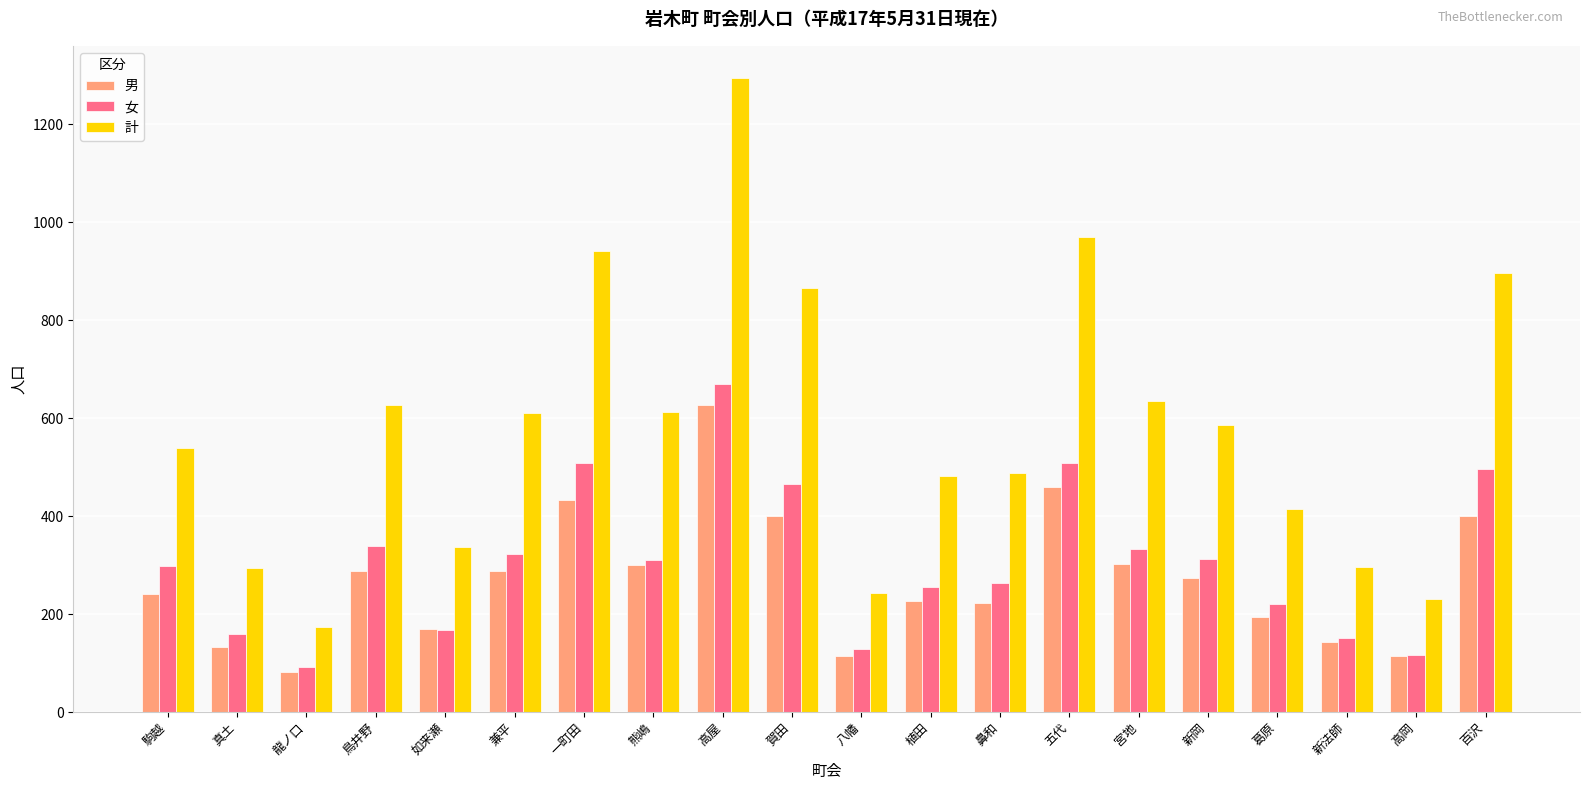

At which label does 女 first exceed 311?

鳥井野